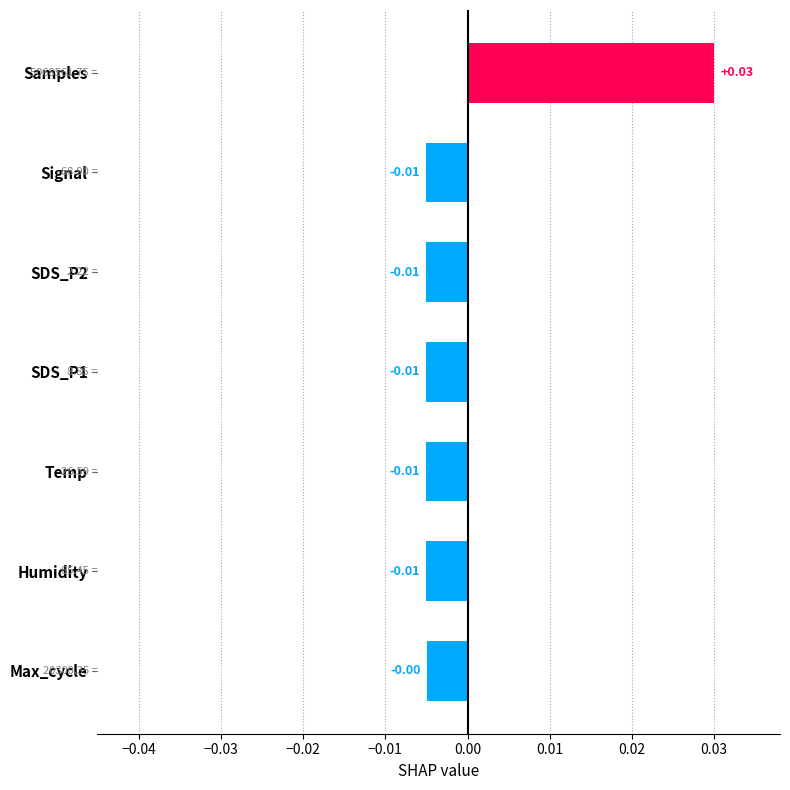

Between Samples and SDS_P1, which is larger?

Samples